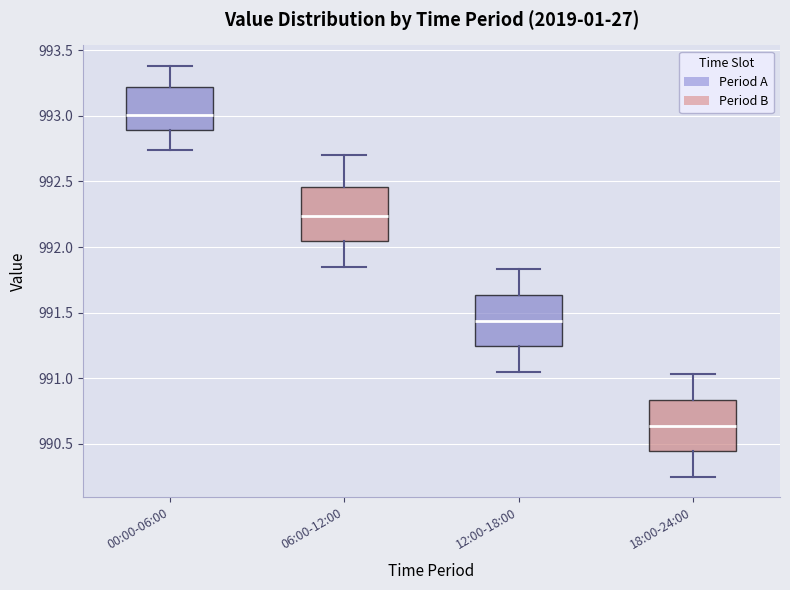

Which box's median line is the highest?

00:00-06:00